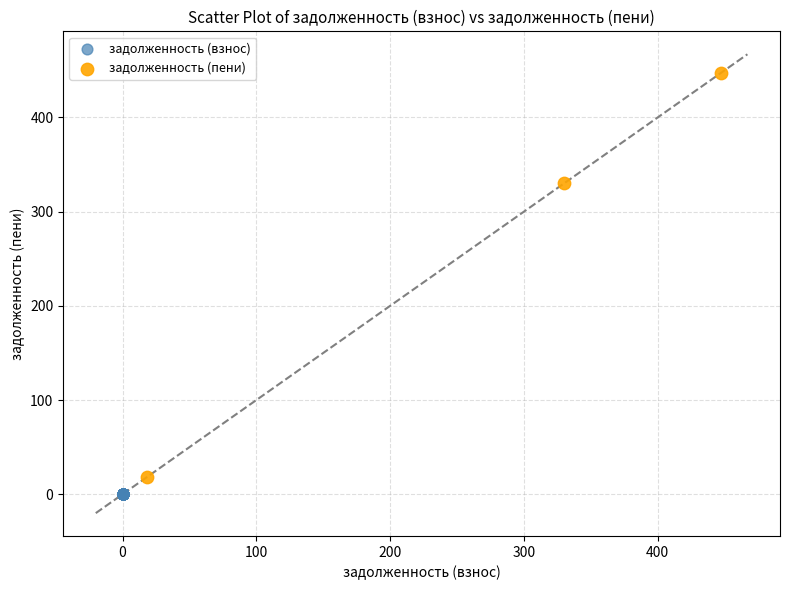

What are all the series names shown in the legend?

задолженность (взнос), задолженность (пени)